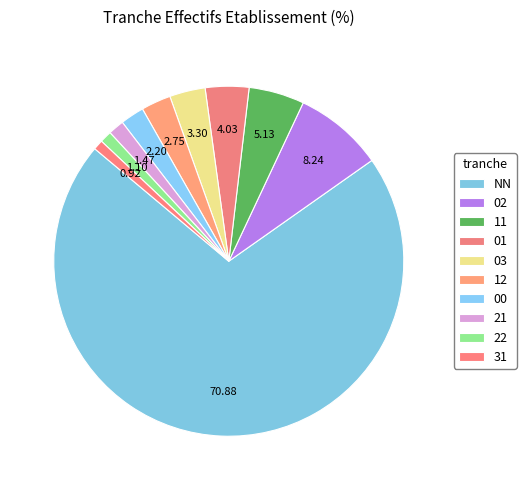

Do 11 and 03 together represent more than half of the pie?

No